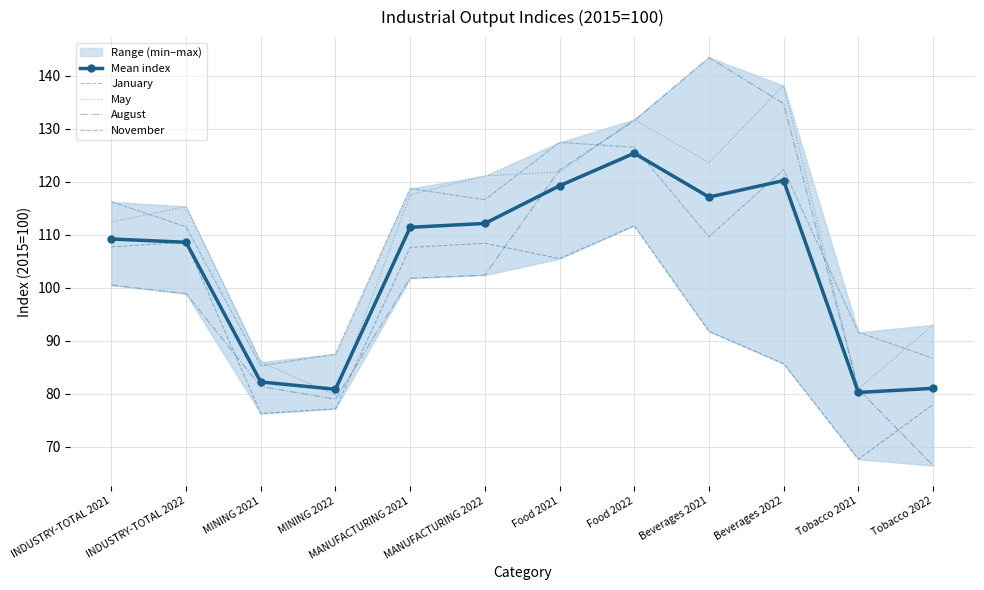

At which label does August first exceed 101?

MANUFACTURING 2021